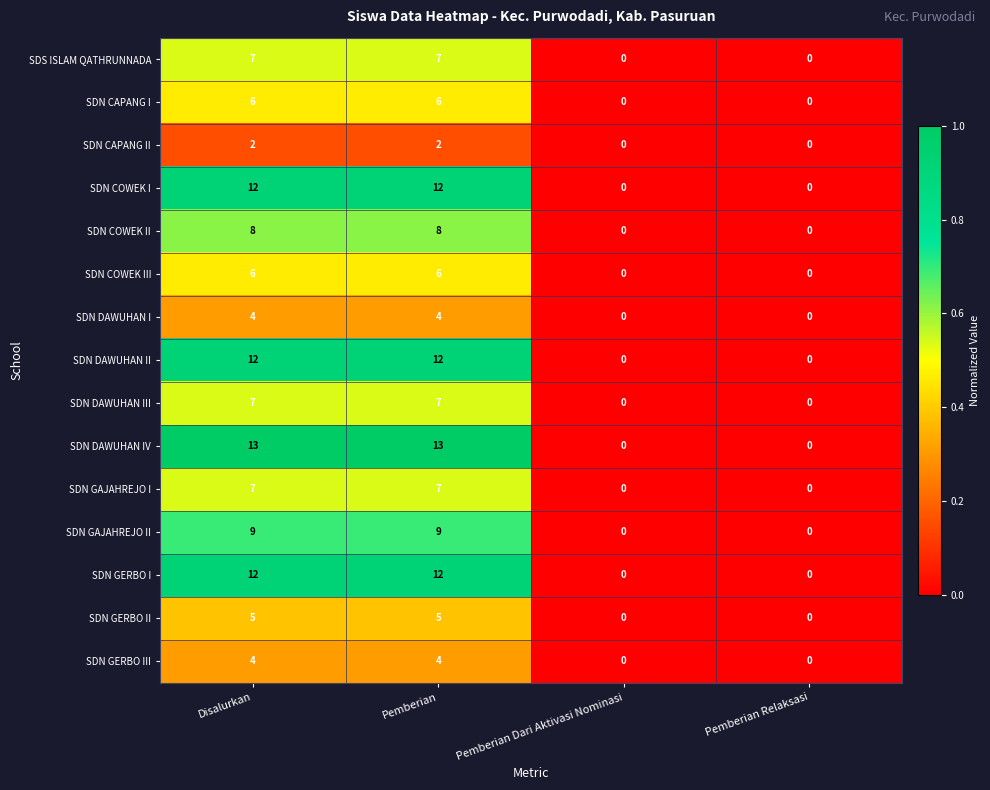

What is the total value across all series at Disalurkan?

114